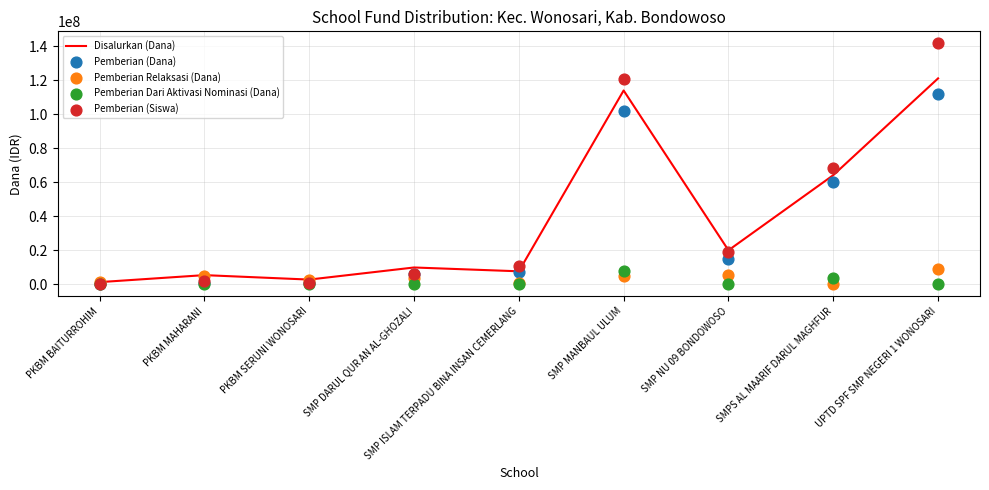

At which category is the sum across all series the highest?

UPTD SPF SMP NEGERI 1 WONOSARI